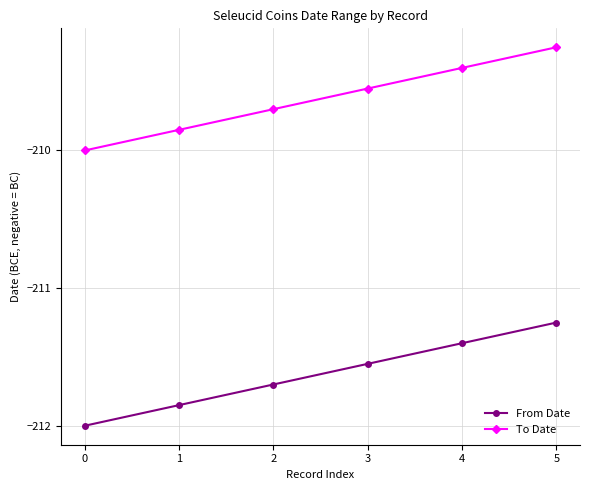

Count the number of categories in the chart.

6